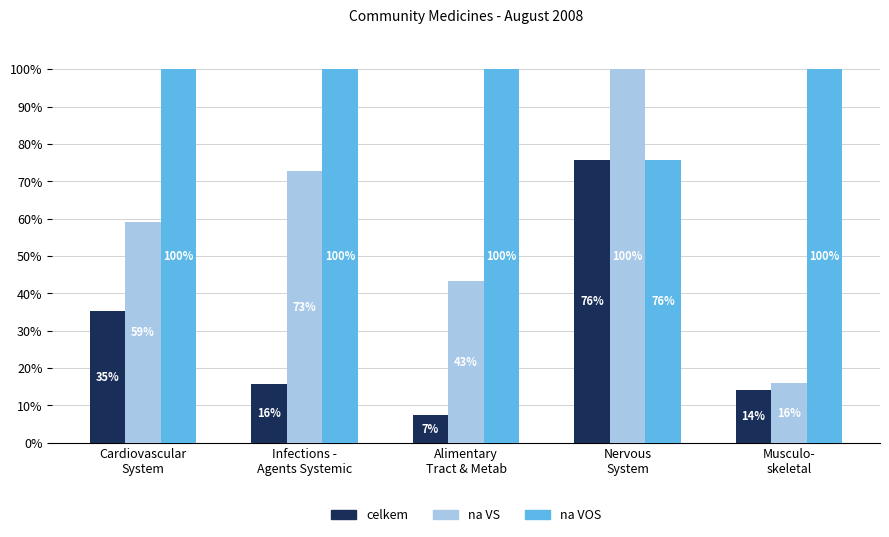

True or false: celkem has a value of 23.7 at Musculo-
skeletal.

False